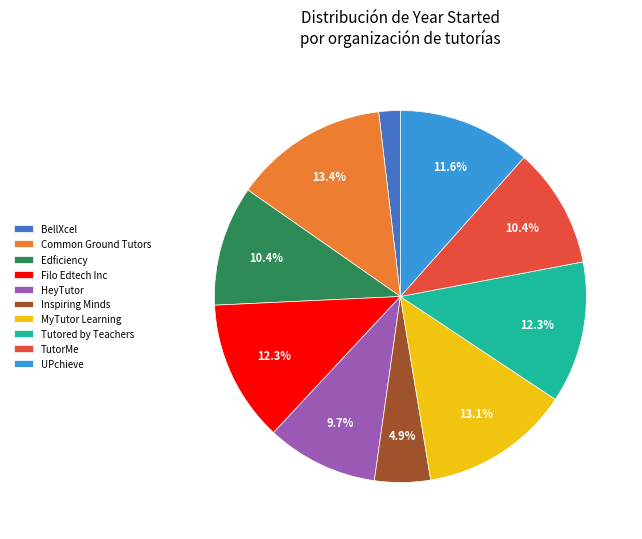

Which category has the smallest portion of the pie?

BellXcel